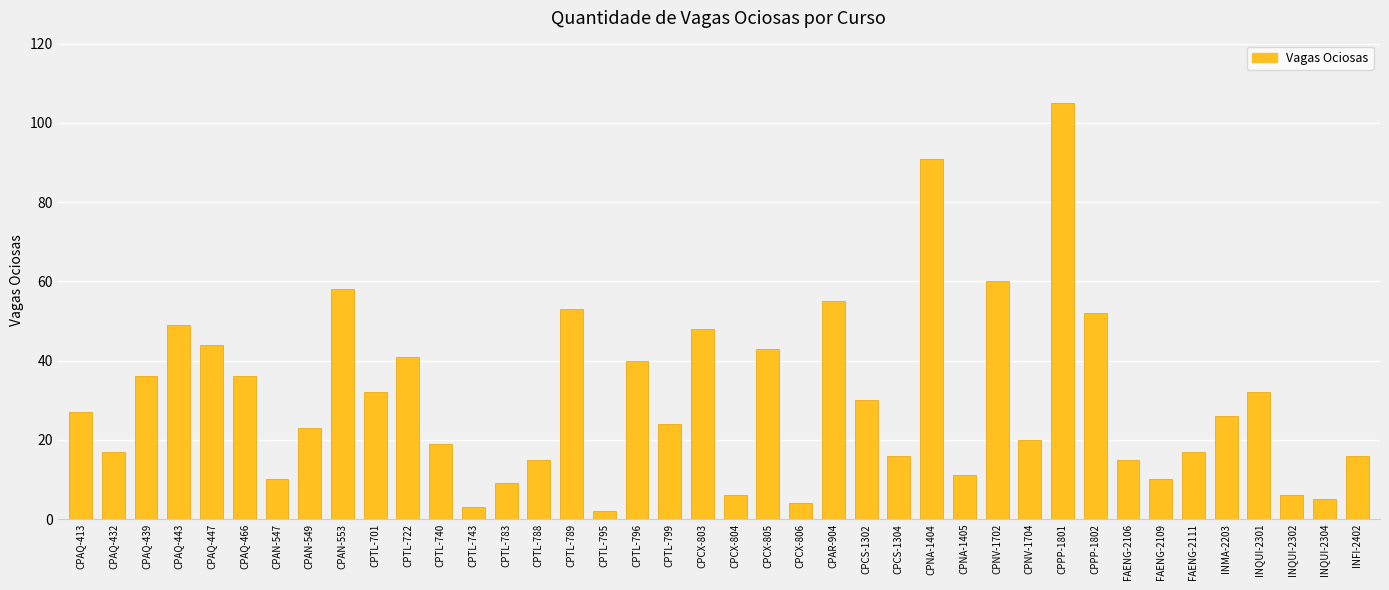

What is the change in value from CPAN-549 to INMA-2203?

+3